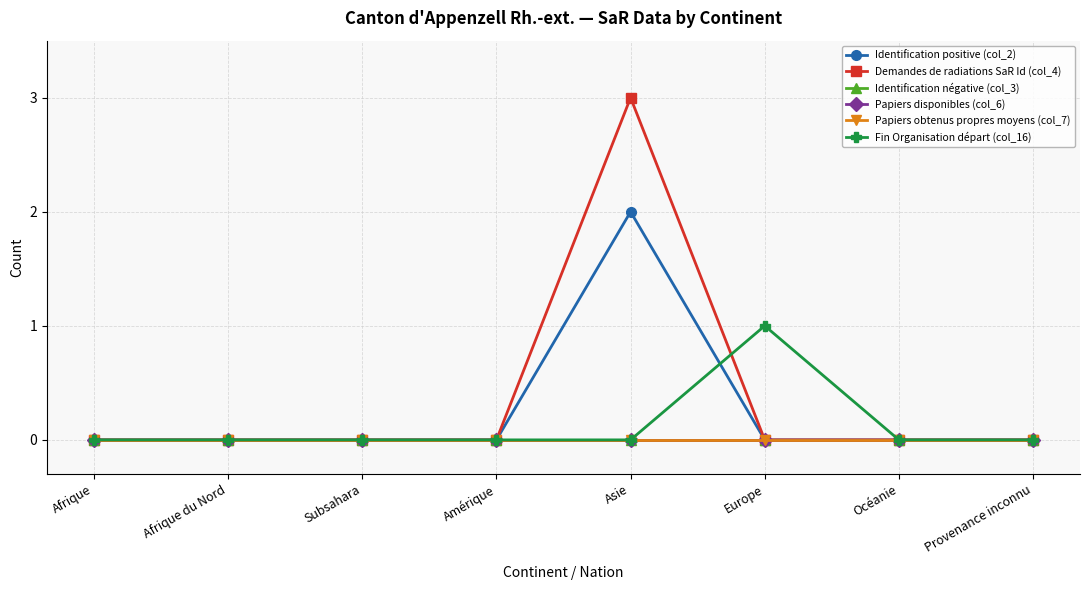

Does the chart have visible grid lines?

Yes